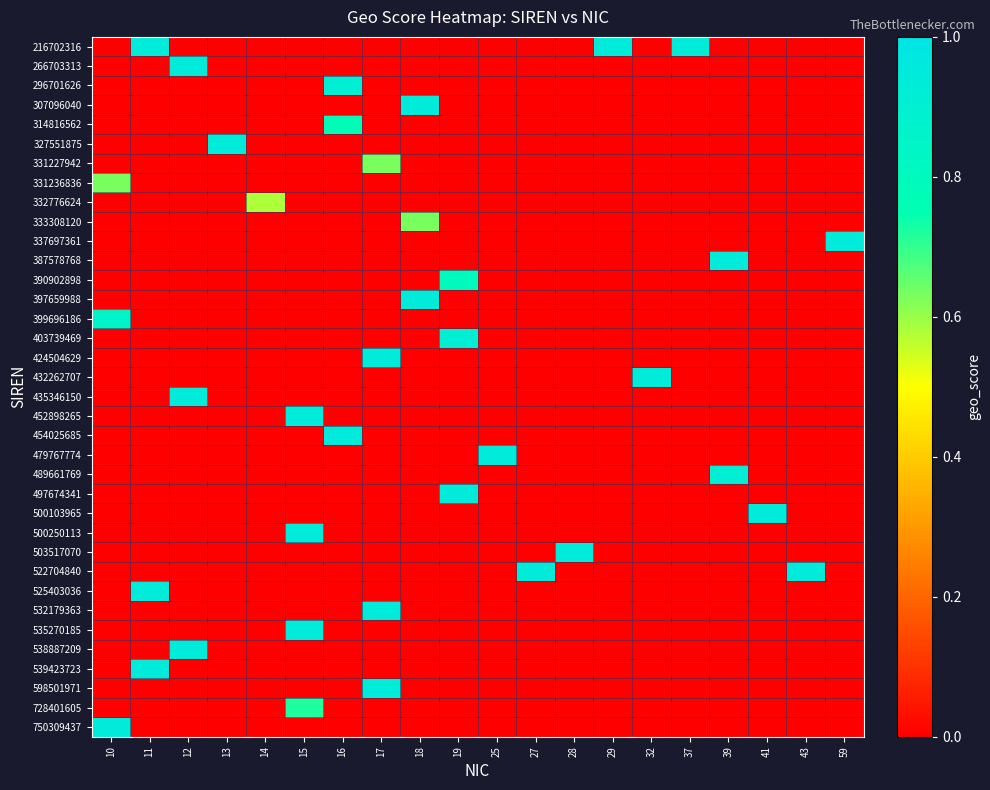

Count the number of categories in the chart.

20